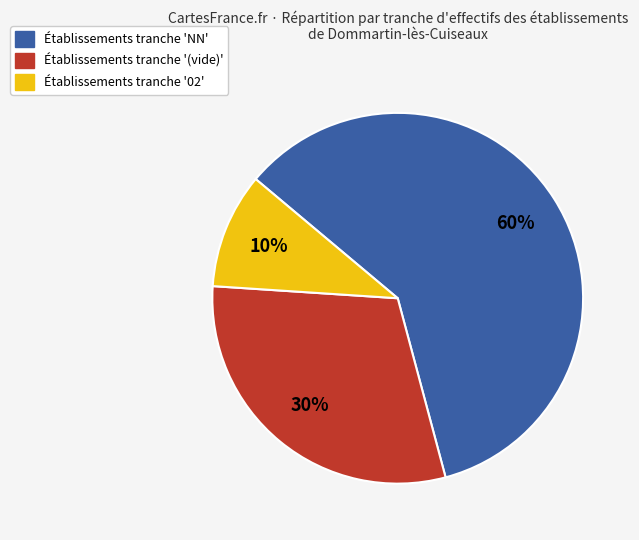

Count the number of slices in the pie.

3